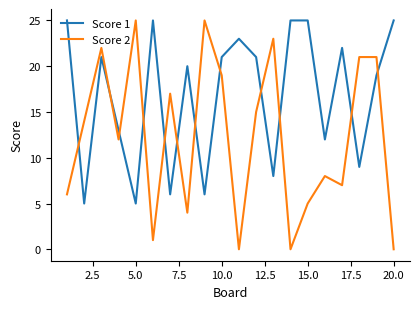

Which series has the largest total across all categories?

Score 1